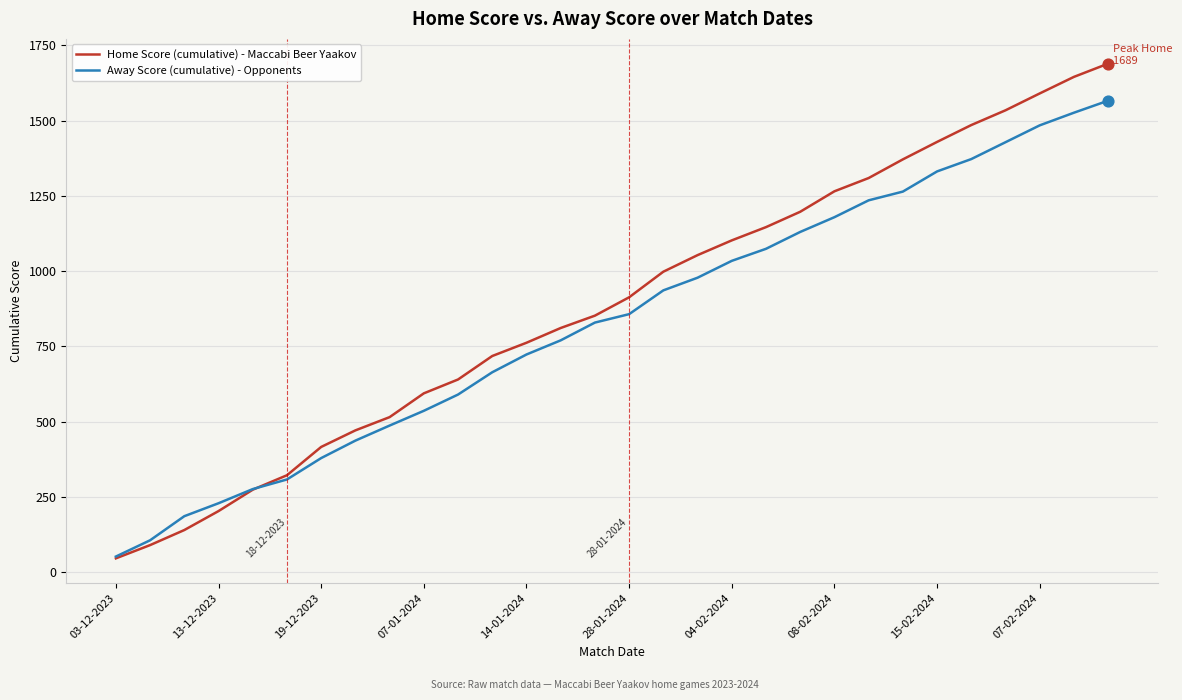

Which series has the largest range (max minus min)?

Home Score (cumulative) - Maccabi Beer Yaakov